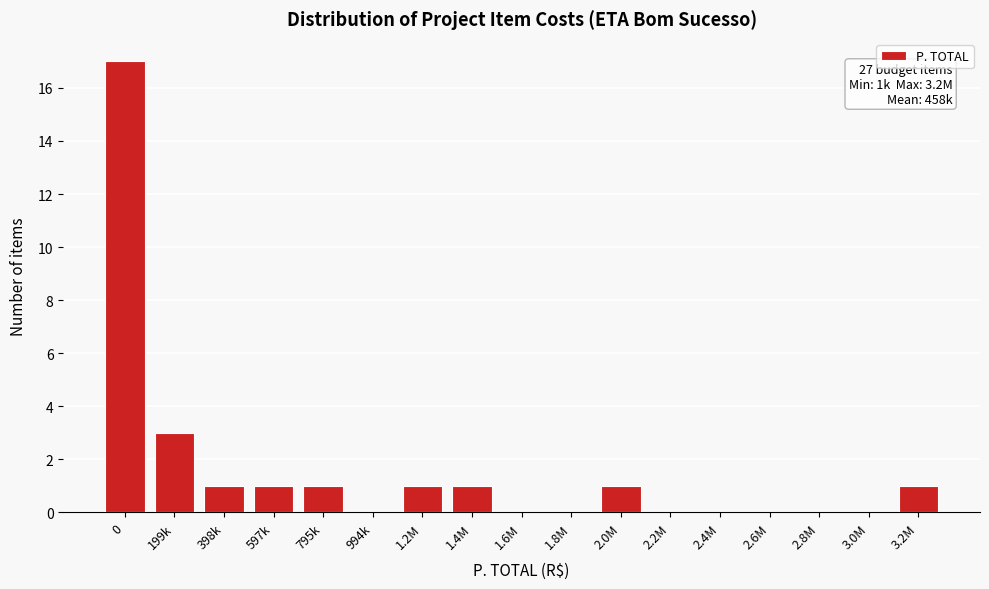

Where is the data nearest to the value 8?

199k